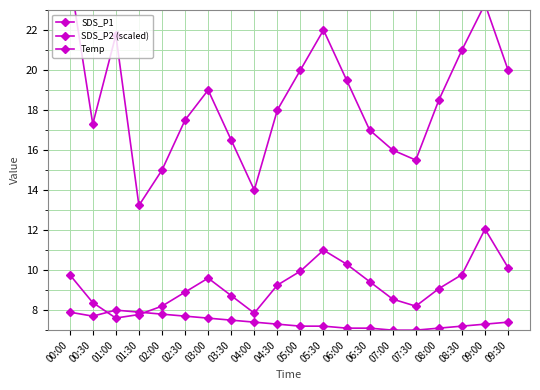

Rank the series at 05:30 from highest to lowest value.

SDS_P1, SDS_P2 (scaled), Temp